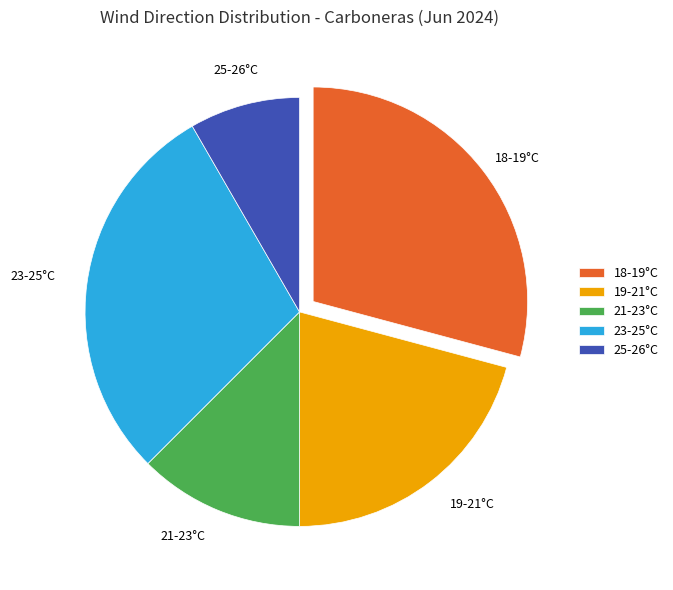

How many segments does this pie chart have?

5